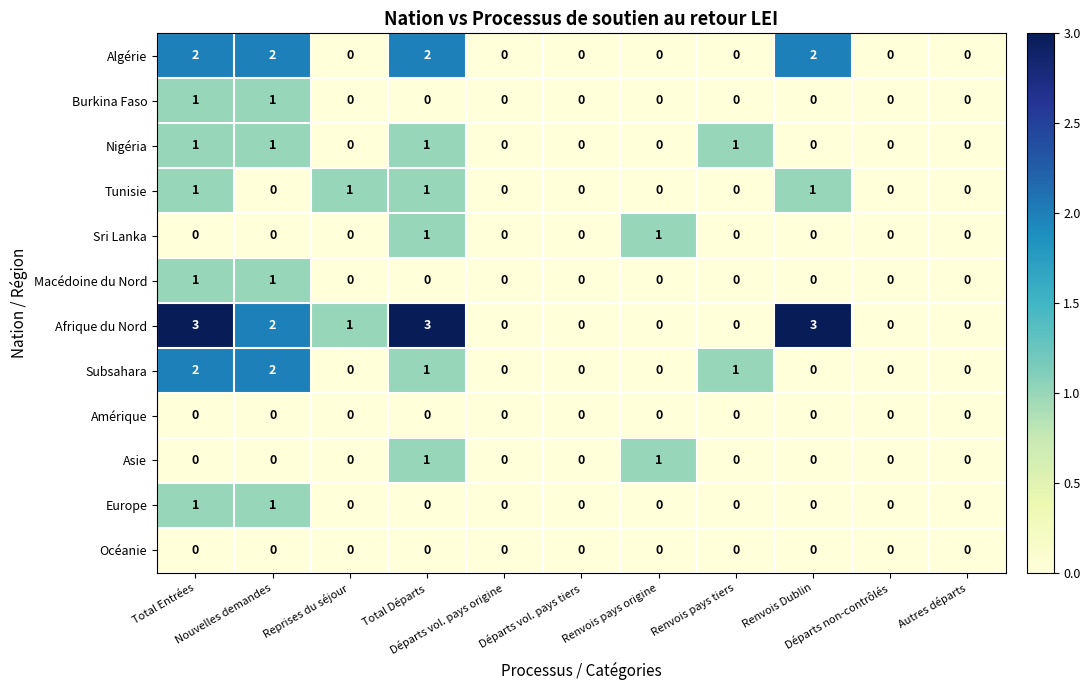

Which series has the largest total across all categories?

Afrique du Nord